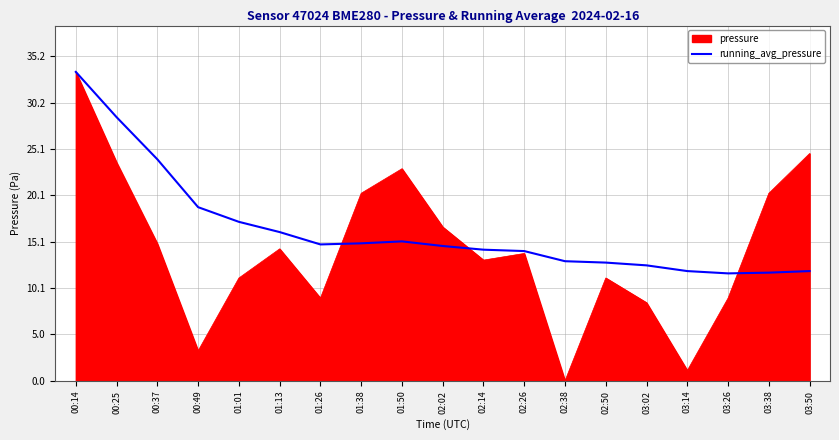

What is the total value across all series at 03:14?

13.0